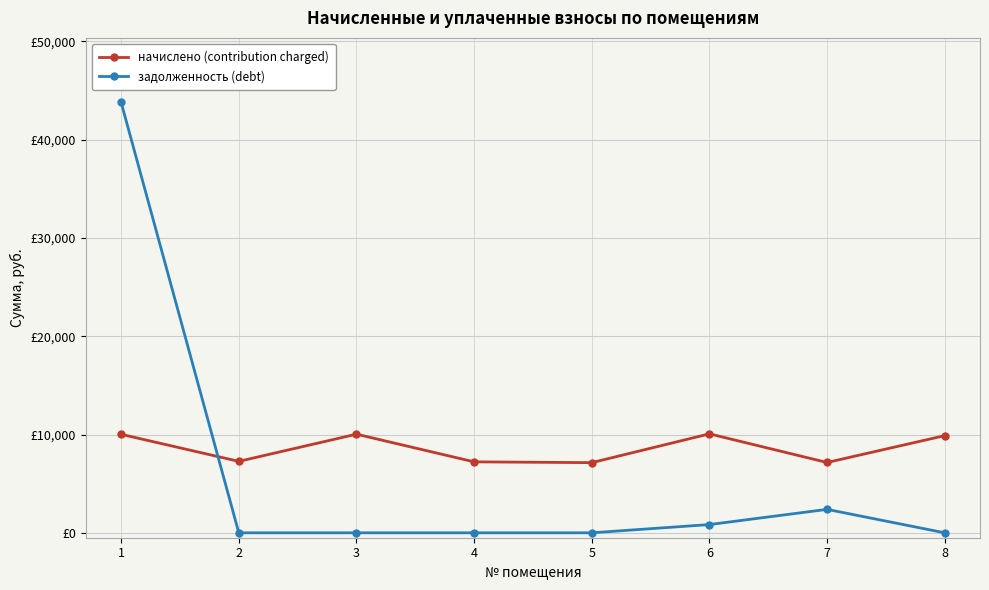

What is the value of the задолженность (debt) point at the 6th from the left?

839.0